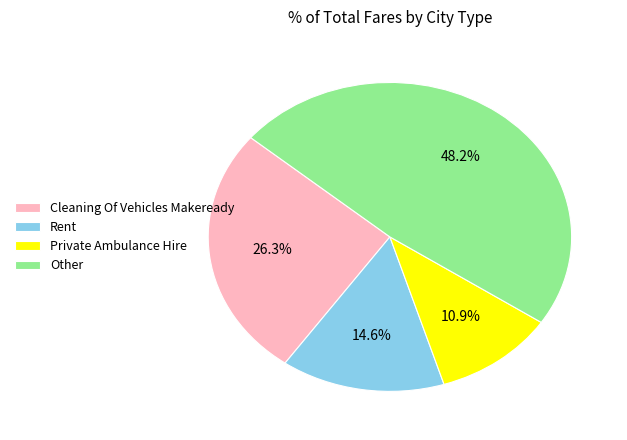

Rank the categories by value from lowest to highest.

Private Ambulance Hire, Rent, Cleaning Of Vehicles Makeready, Other